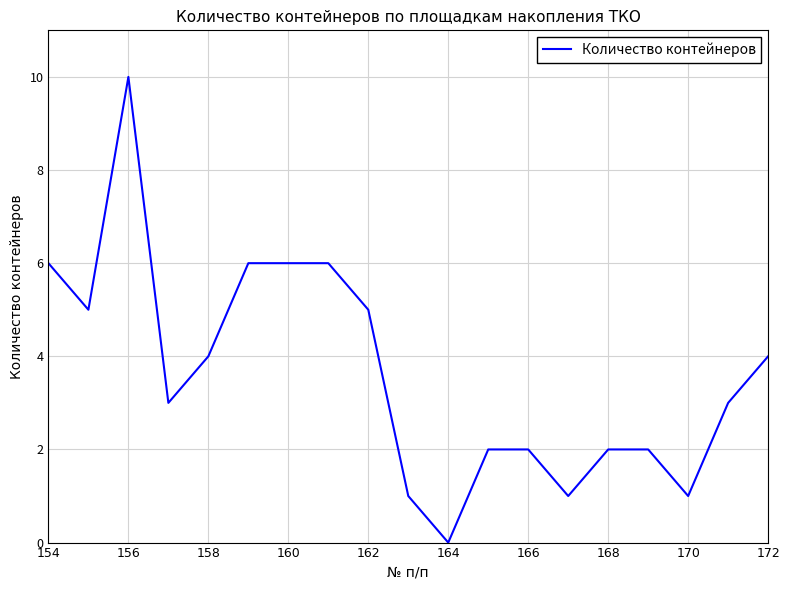

How many values are above zero?

18